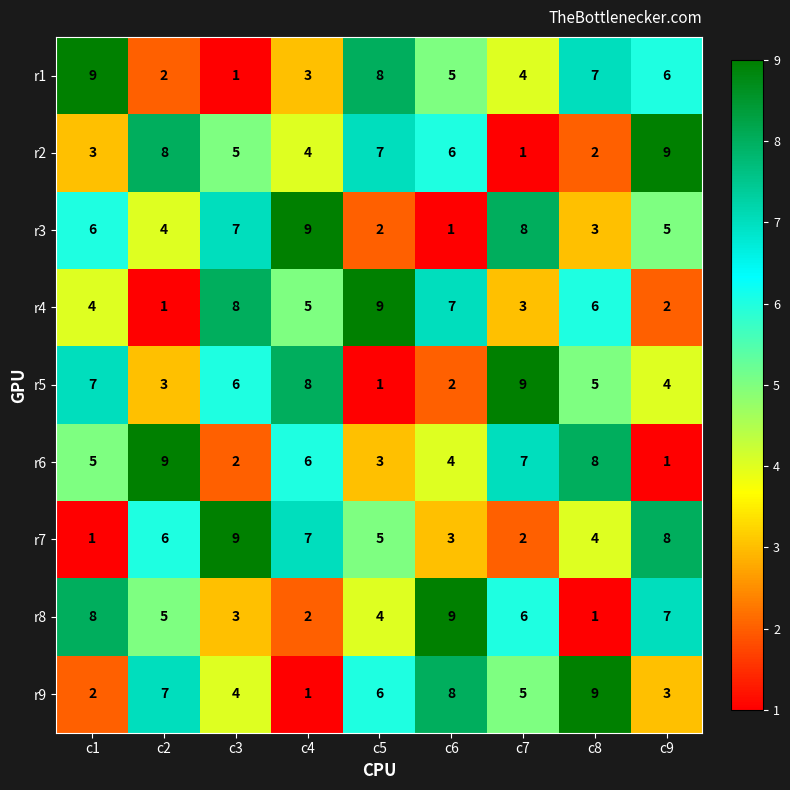

Rank the series at c6 from highest to lowest value.

r8, r9, r4, r2, r1, r6, r7, r5, r3